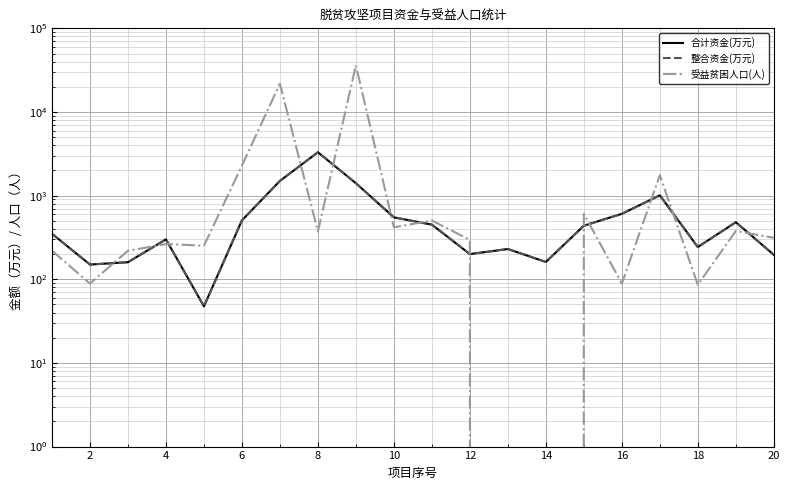

Reading right to left, list all the values displayed in this chart.

合计资金(万元): 196.0	481.0	243.0	1008.0	606.0	437.0	161.0	230.0	200.0	450.0	550.0	1407.0	3300.0	1500.0	506.0	47.5	300.0	160.0	150.0	350.0
整合资金(万元): 196.0	481.0	243.0	1008.0	606.0	437.0	161.0	230.0	200.0	450.0	550.0	1407.0	3300.0	1500.0	506.0	47.5	300.0	160.0	150.0	350.0
受益贫困人口(人): 313.0	378.0	86.0	1756.0	89.0	607.0	0.0	0.0	296.0	504.0	418.0	36077.0	373.0	21809.0	2282.0	252.0	264.0	219.0	89.0	220.0